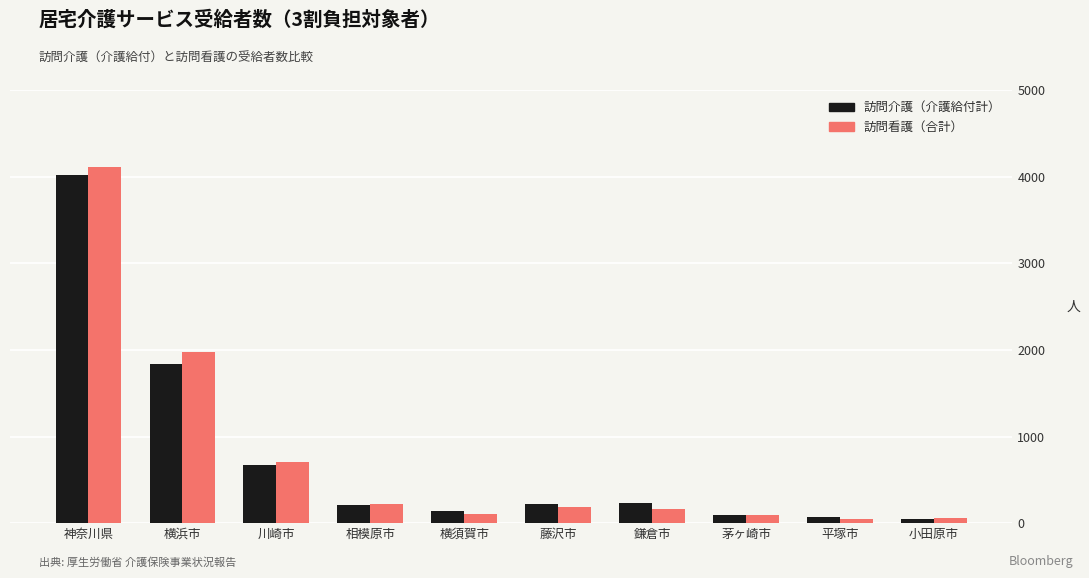

What is the maximum value shown in the chart?

4106